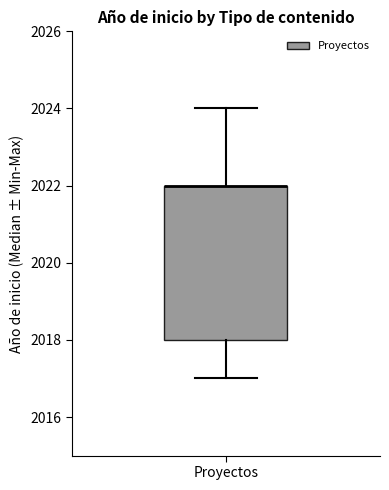

Where does the upper whisker of the box for Proyectos end on the y-axis? The values are not printed on the chart, so give them approximately, as read against the axis.

2024